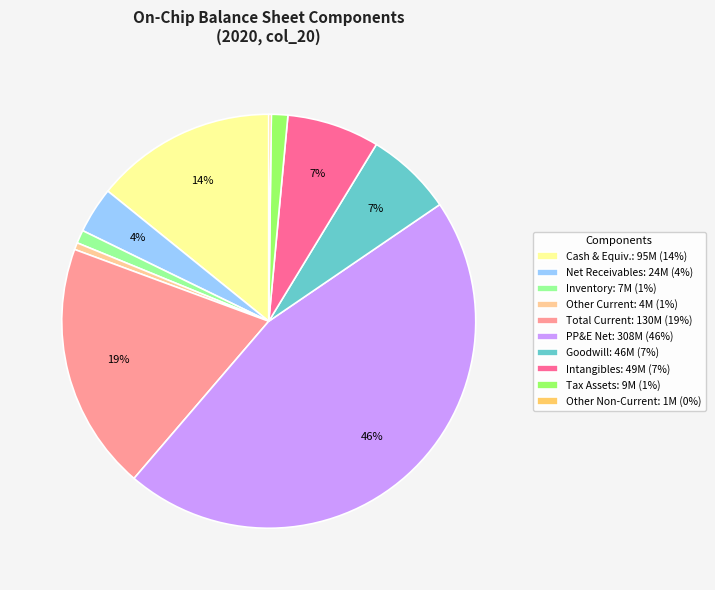

To the nearest percent, what is the difference between the largest and smallest slice percentages?

46%